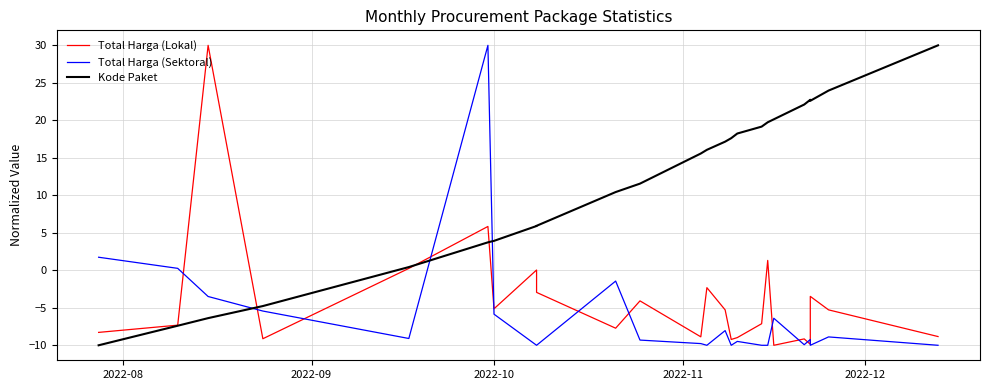

How many times do Kode Paket and Total Harga (Lokal) cross each other?

3